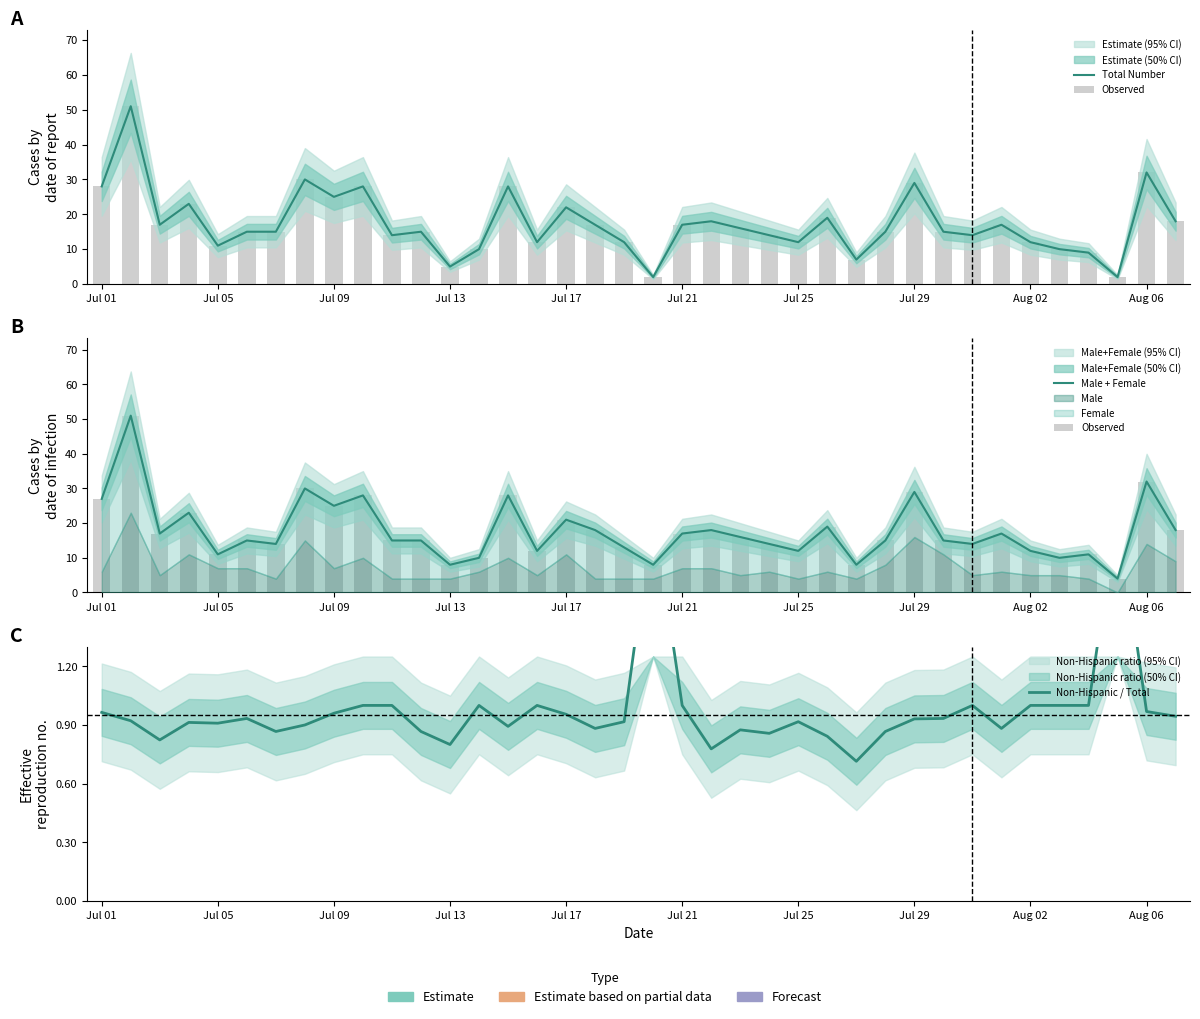

What is the value of the Non-Hispanic / Total bar at the 11th from the left?

1.0